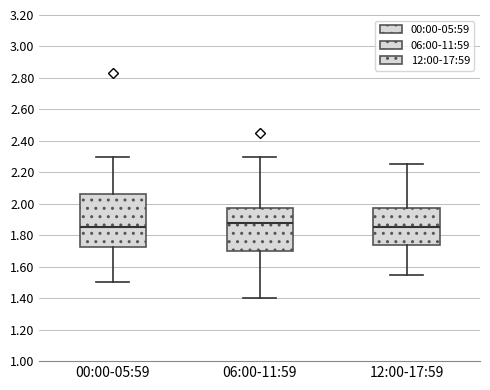

Reading left to right, transcribe this box plot: for each box, give where its median line is, the range the box spans, and where its two whiskers end, as read against the y-axis. The values are not printed on the chart, so give them approximately, as read against the axis.

00:00-05:59: median 1.86, box 1.72 to 2.06, whiskers 1.50 to 2.30
06:00-11:59: median 1.88, box 1.70 to 1.98, whiskers 1.40 to 2.30
12:00-17:59: median 1.86, box 1.74 to 1.98, whiskers 1.56 to 2.26